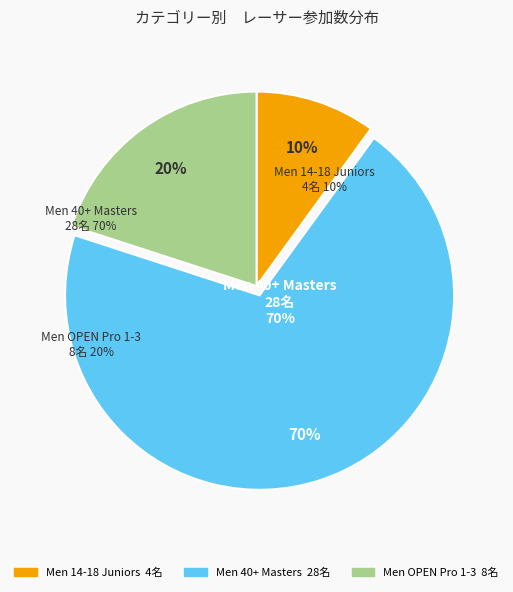

What is the smallest slice in the pie chart?

Men 14-18 Juniors